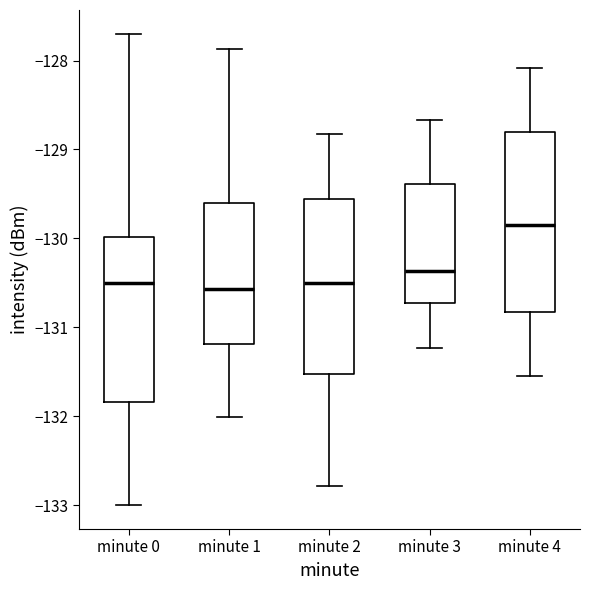

Reading left to right, read every box against the y-axis: the position of its median line, the range the box covers, and the ends of its whiskers. The values are not printed on the chart, so give them approximately, as read against the axis.

minute 0: median -130.5, box -131.8 to -130.0, whiskers -133.0 to -127.7
minute 1: median -130.6, box -131.2 to -129.6, whiskers -132.0 to -127.9
minute 2: median -130.5, box -131.5 to -129.6, whiskers -132.8 to -128.8
minute 3: median -130.4, box -130.7 to -129.4, whiskers -131.2 to -128.7
minute 4: median -129.8, box -130.8 to -128.8, whiskers -131.5 to -128.1